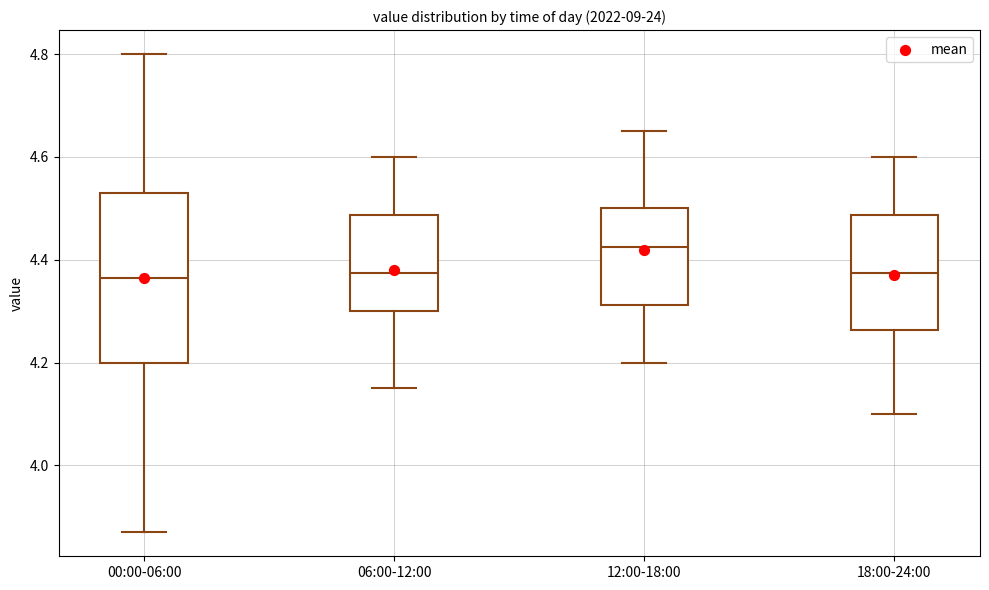

Reading left to right, transcribe this box plot: for each box, give where its median line is, the range the box spans, and where its two whiskers end, as read against the y-axis. The values are not printed on the chart, so give them approximately, as read against the axis.

00:00-06:00: median 4.36, box 4.20 to 4.54, whiskers 3.88 to 4.80
06:00-12:00: median 4.38, box 4.30 to 4.48, whiskers 4.16 to 4.60
12:00-18:00: median 4.42, box 4.32 to 4.50, whiskers 4.20 to 4.66
18:00-24:00: median 4.38, box 4.26 to 4.48, whiskers 4.10 to 4.60